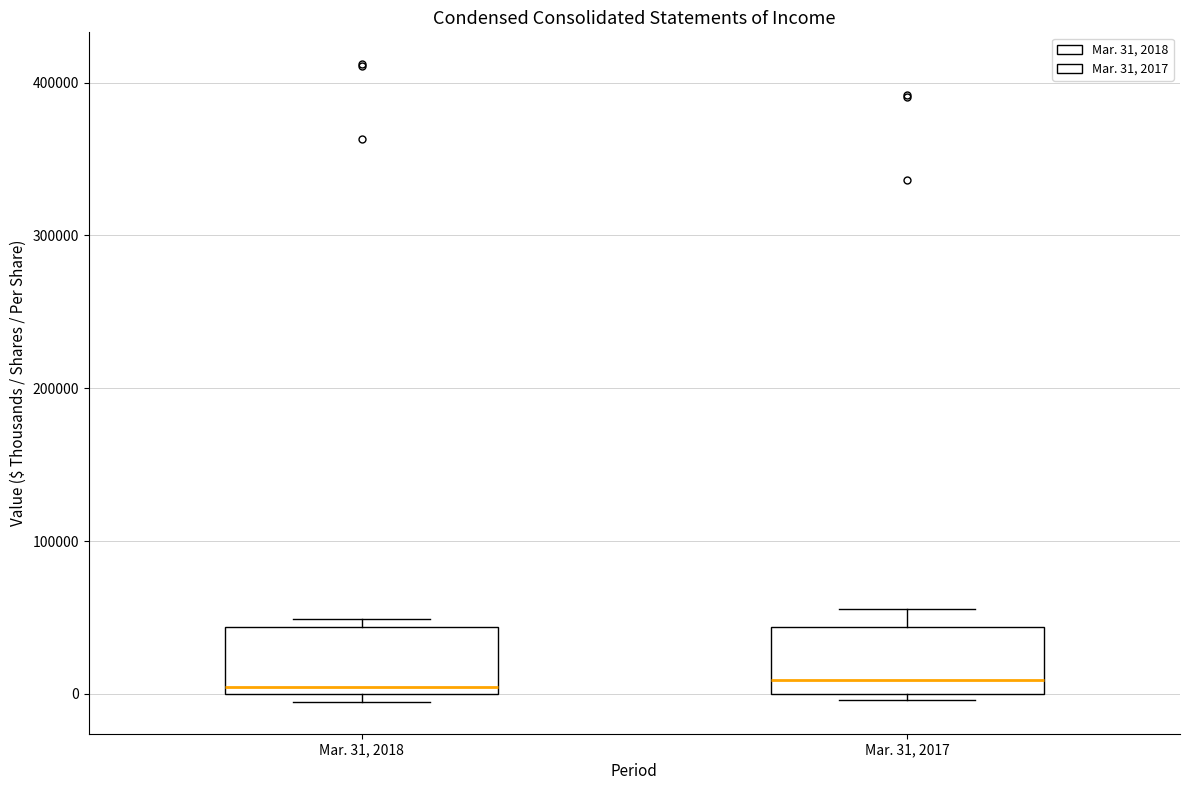

Reading left to right, read every box against the y-axis: the position of its median line, the range the box covers, and the ends of its whiskers. The values are not printed on the chart, so give them approximately, as read against the axis.

Mar. 31, 2018: median 0 (just above the box's lower edge), box 0 to 40000, whiskers -10000 to 50000
Mar. 31, 2017: median 10000, box 0 to 40000, whiskers 0 (just below the box's lower edge) to 60000